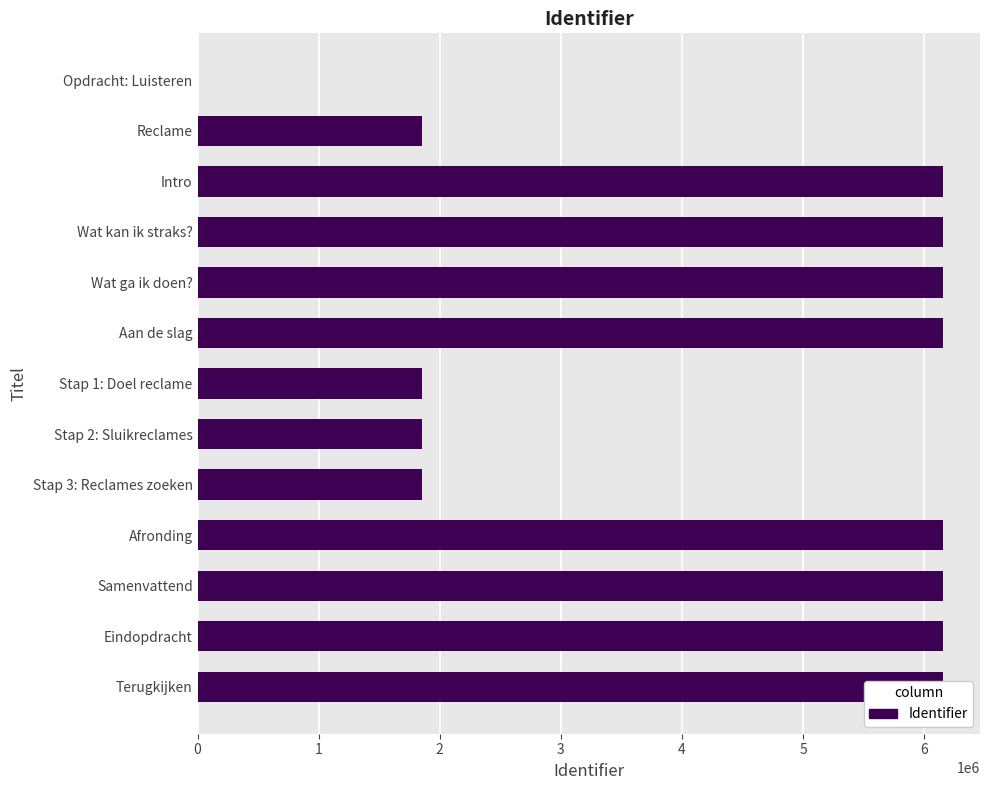

What is the value of the 11th bar from the left?

6153151